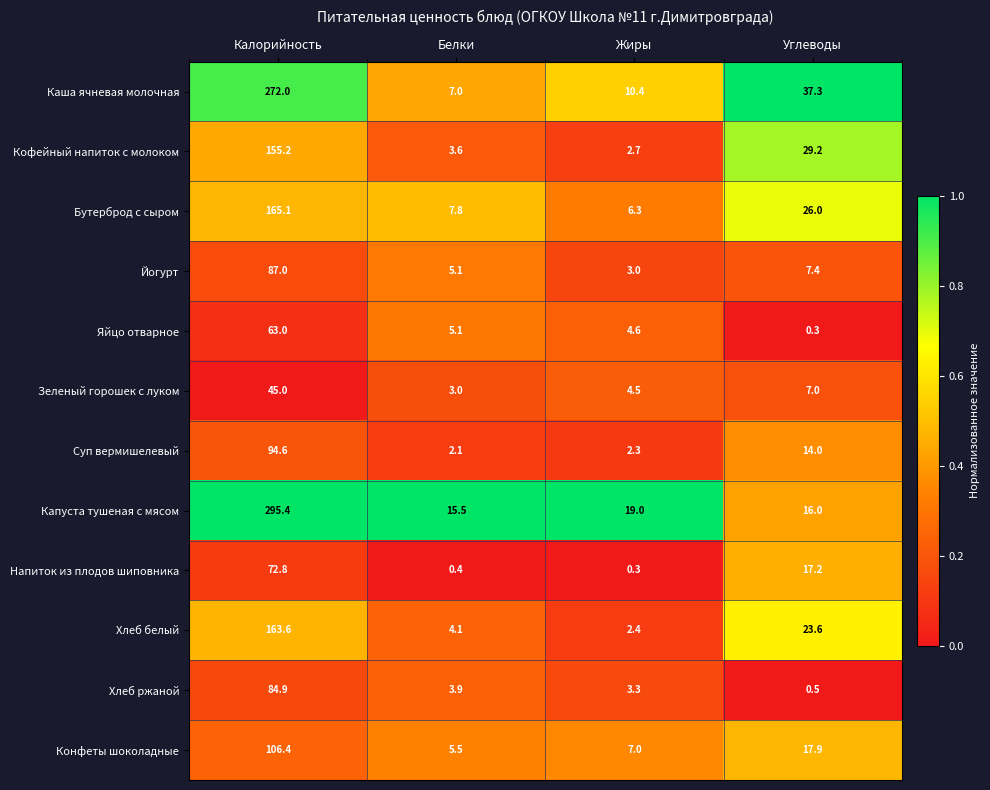

True or false: Капуста тушеная с мясом has a value of 16.0 at Углеводы.

True